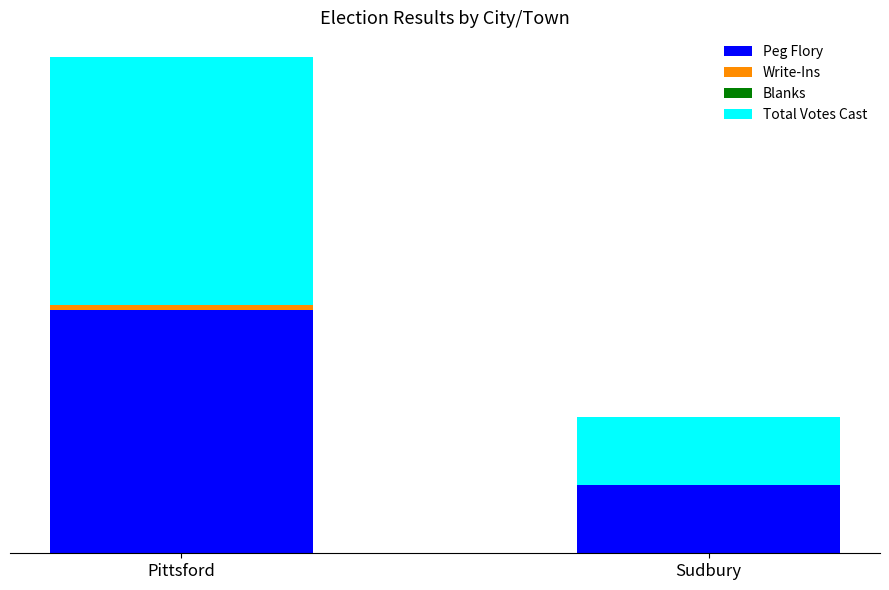

What is the difference between the Total Votes Cast values at Sudbury and Pittsford?

106